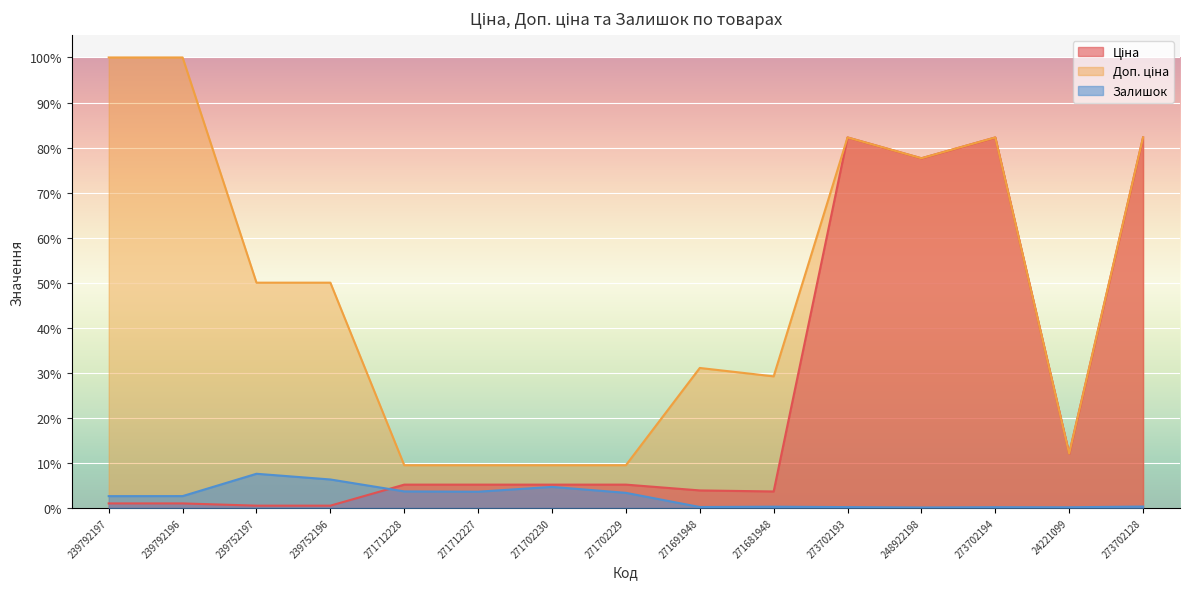

True or false: Залишок has a value of 0.1 at 273702128.

False